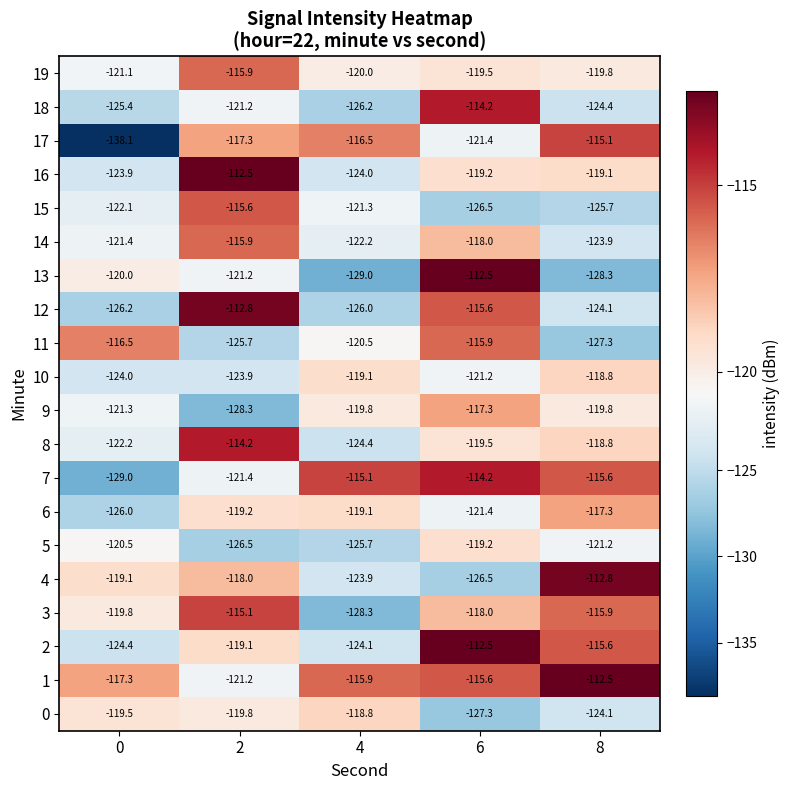

What is the total value across all series at 8?

-2400.1